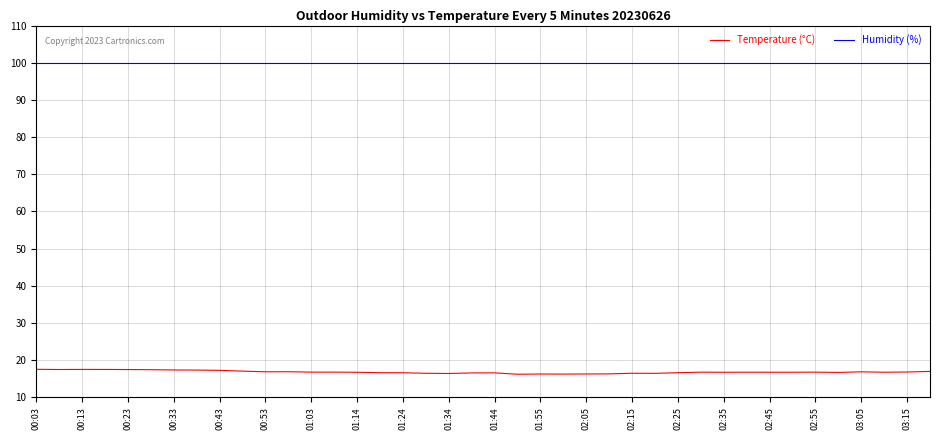

Which series has the largest range (max minus min)?

Temperature (°C)